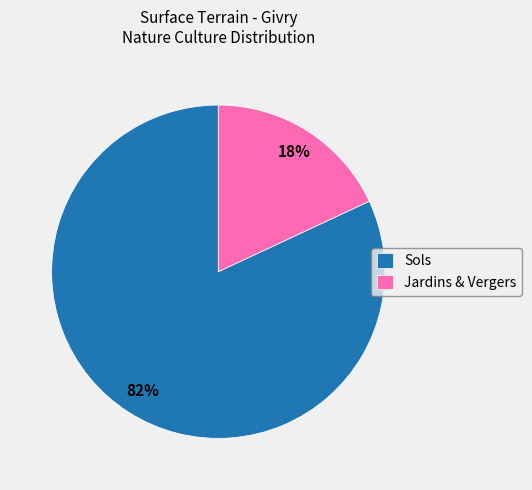

Which category has the smallest portion of the pie?

Jardins & Vergers